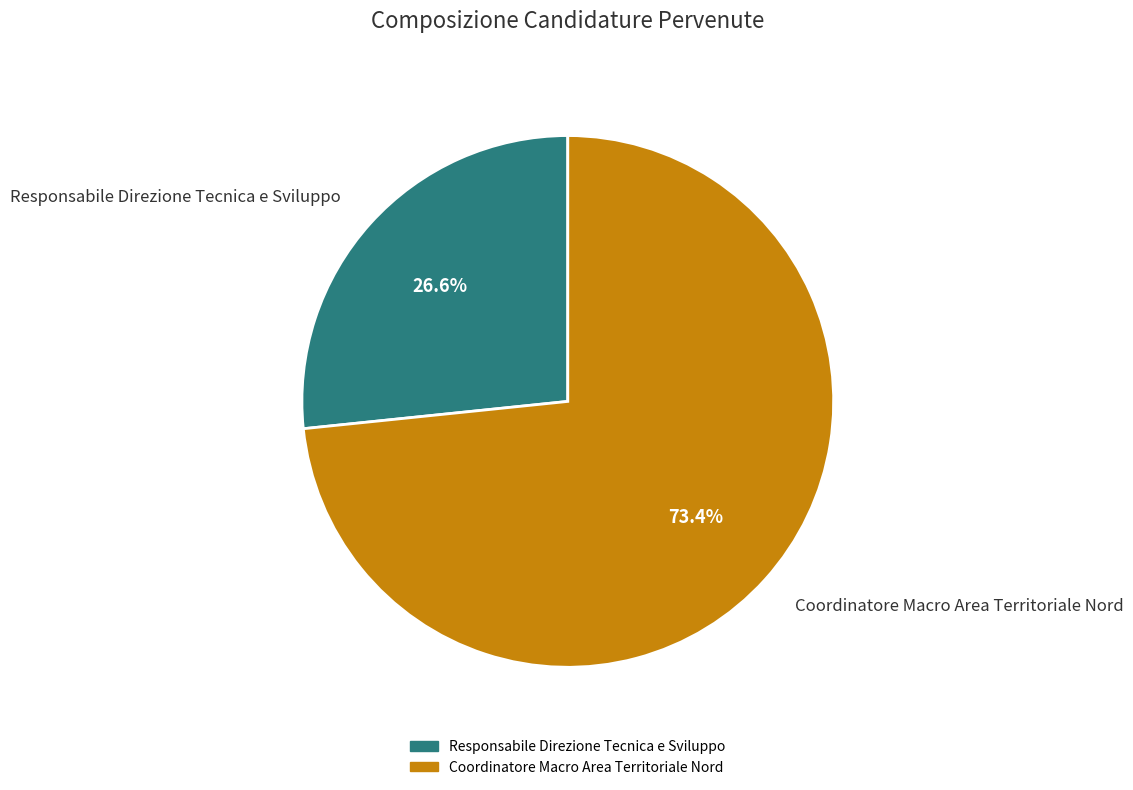

What is the total percentage of Responsabile Direzione Tecnica e Sviluppo and Coordinatore Macro Area Territoriale Nord?

100.0%